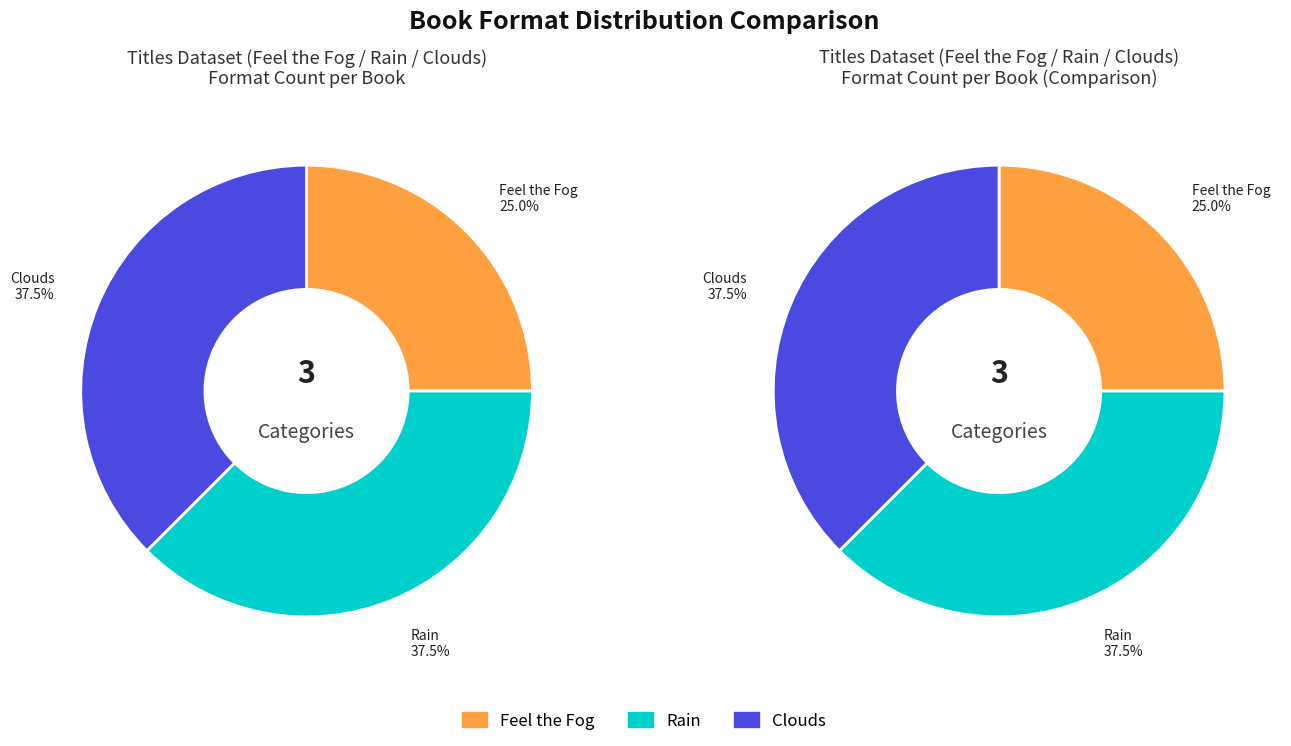

Is there any slice that represents more than half of the pie?

No